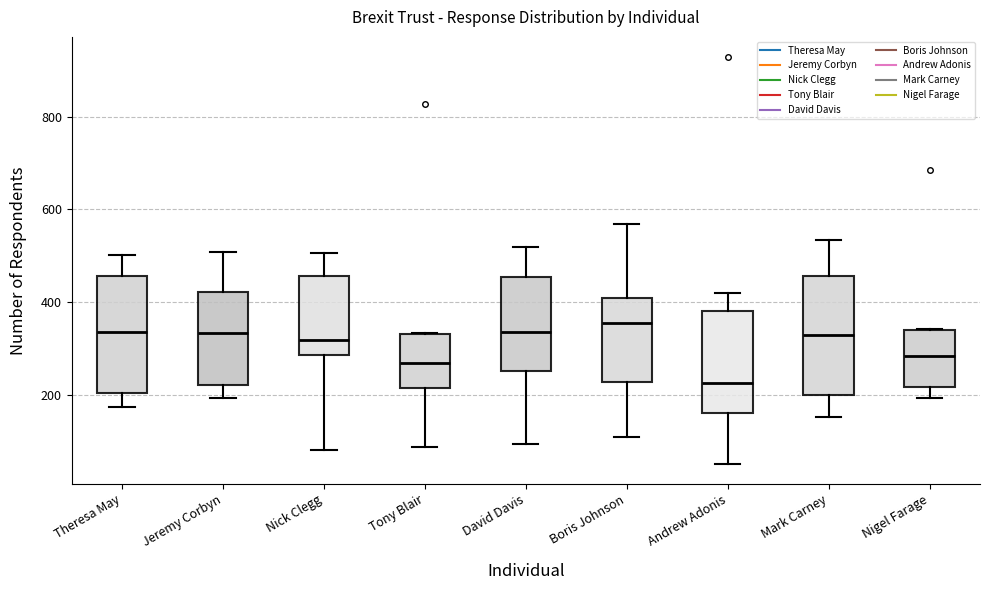

Reading left to right, transcribe this box plot: for each box, give where its median line is, the range the box spans, and where its two whiskers end, as read against the y-axis. The values are not printed on the chart, so give them approximately, as read against the axis.

Theresa May: median 340, box 200 to 460, whiskers 180 to 500
Jeremy Corbyn: median 340, box 220 to 420, whiskers 200 to 500
Nick Clegg: median 320, box 280 to 460, whiskers 80 to 500
Tony Blair: median 260, box 220 to 340, whiskers 80 to 340
David Davis: median 340, box 260 to 460, whiskers 100 to 520
Boris Johnson: median 360, box 220 to 400, whiskers 100 to 560
Andrew Adonis: median 220, box 160 to 380, whiskers 60 to 420
Mark Carney: median 320, box 200 to 460, whiskers 160 to 540
Nigel Farage: median 280, box 220 to 340, whiskers 200 to 340